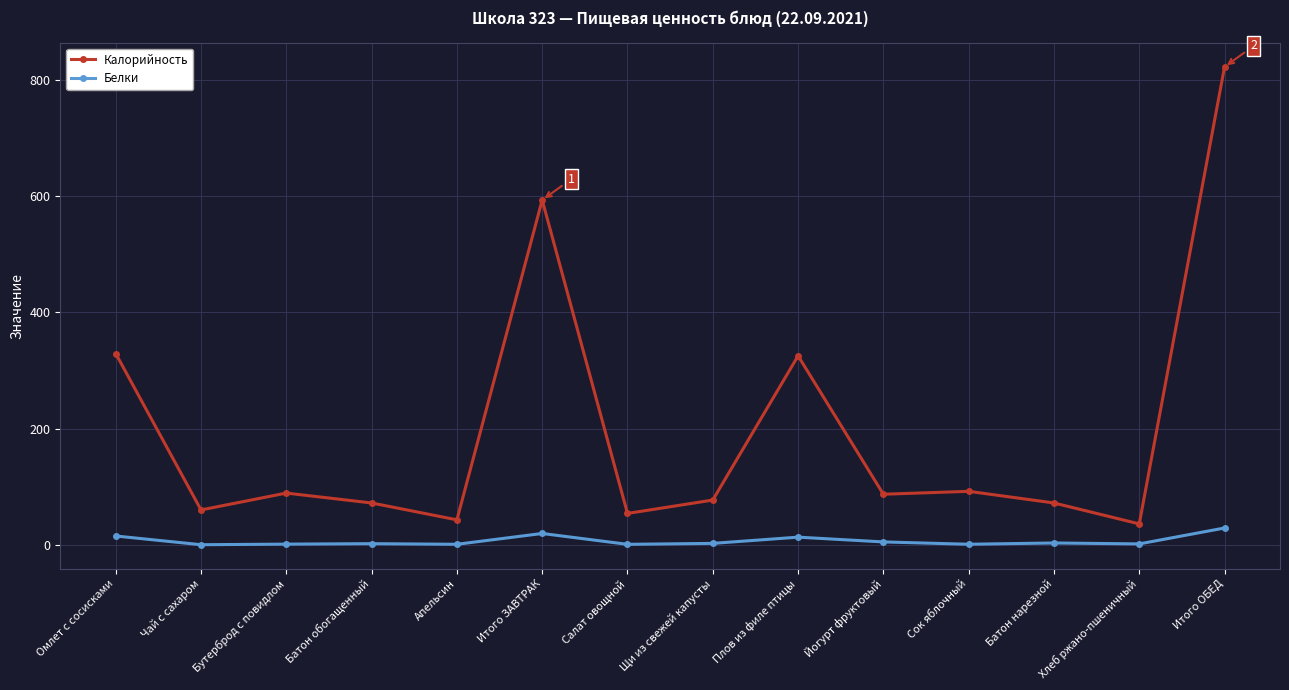

True or false: Белки has more than 1 points higher than both neighbors.

True